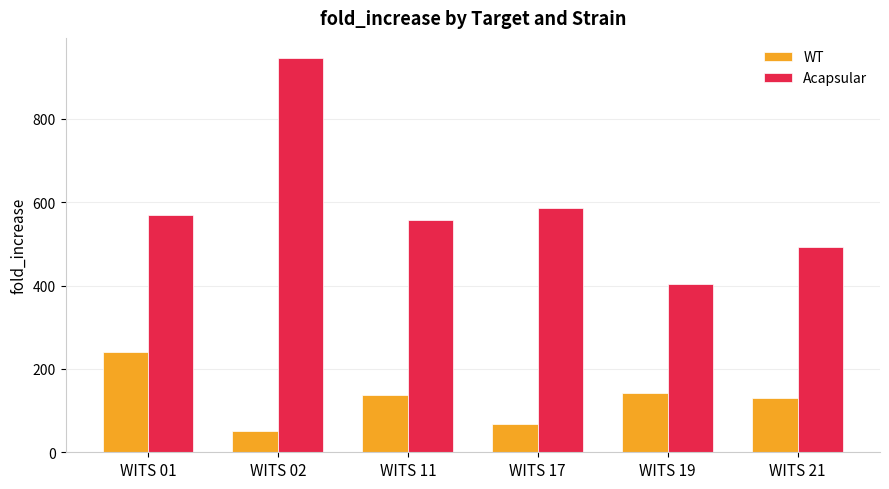

Which series has the largest total across all categories?

Acapsular